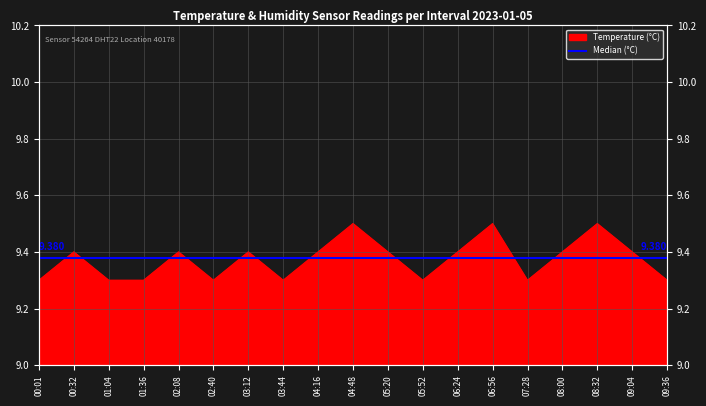

Where is the data nearest to the value 9?

00:01